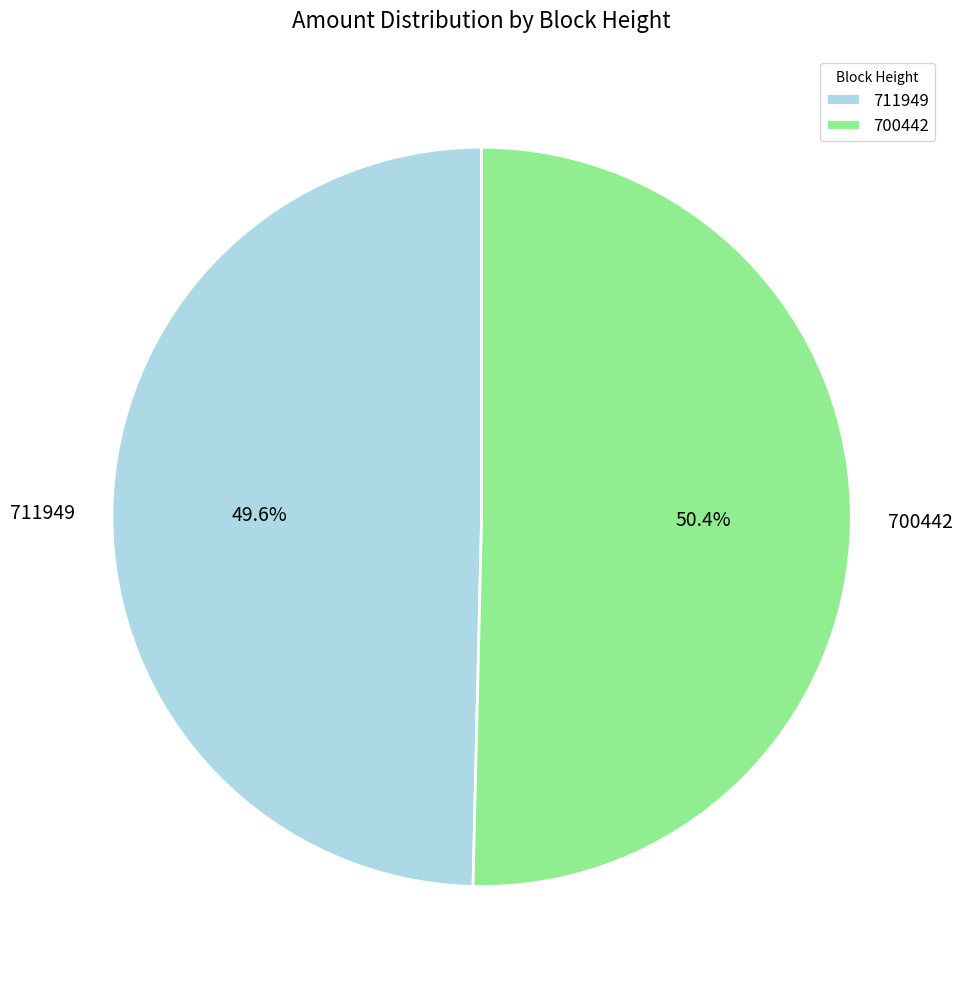

Count the number of slices in the pie.

2